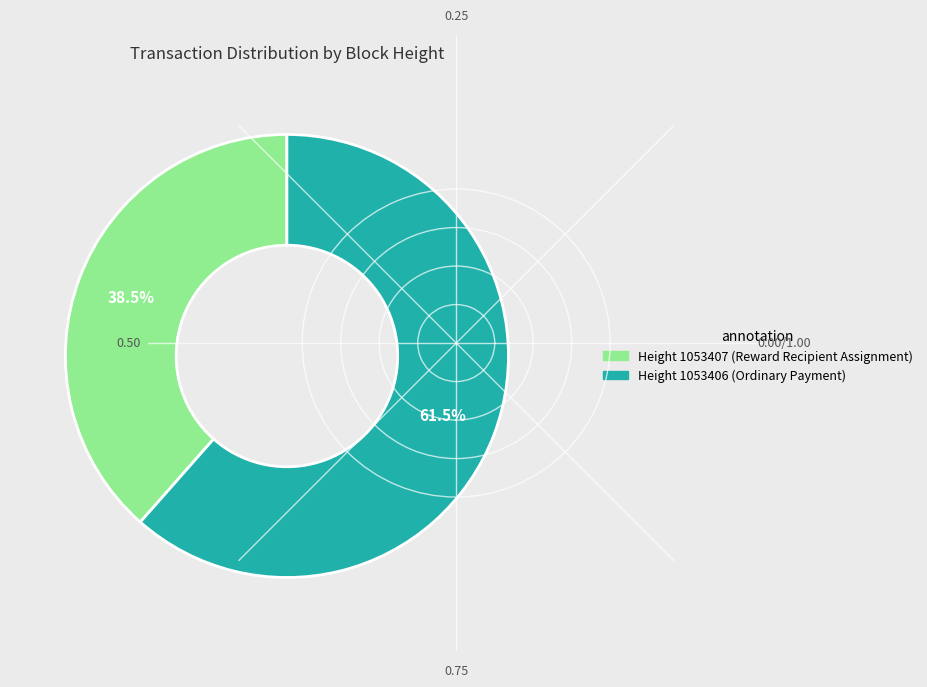

To the nearest percent, what is the difference between the largest and smallest slice percentages?

23%